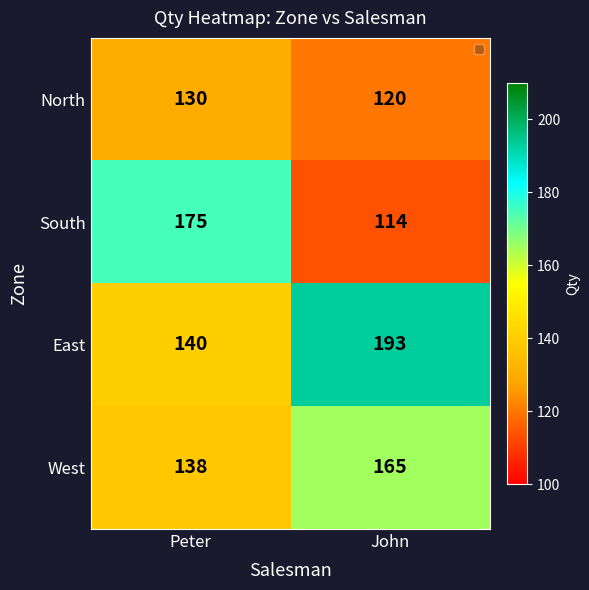

The East series shows 63 at John. True or false?

False